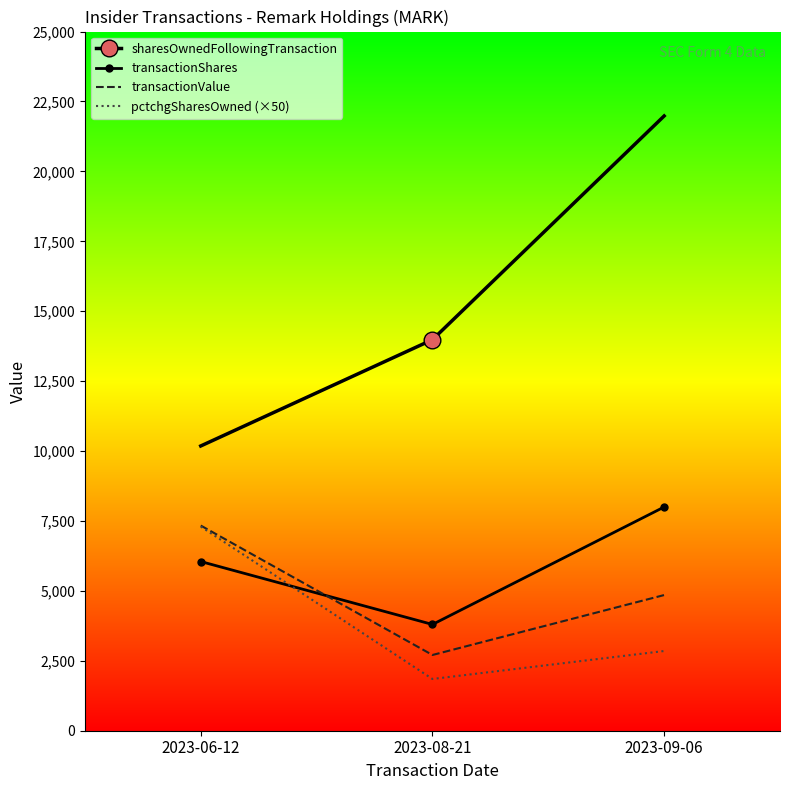

Which series has the largest range (max minus min)?

sharesOwnedFollowingTransaction